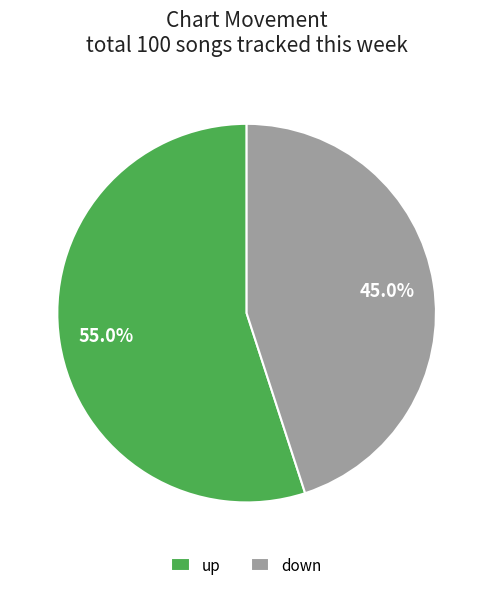

Does any single category account for the majority?

Yes